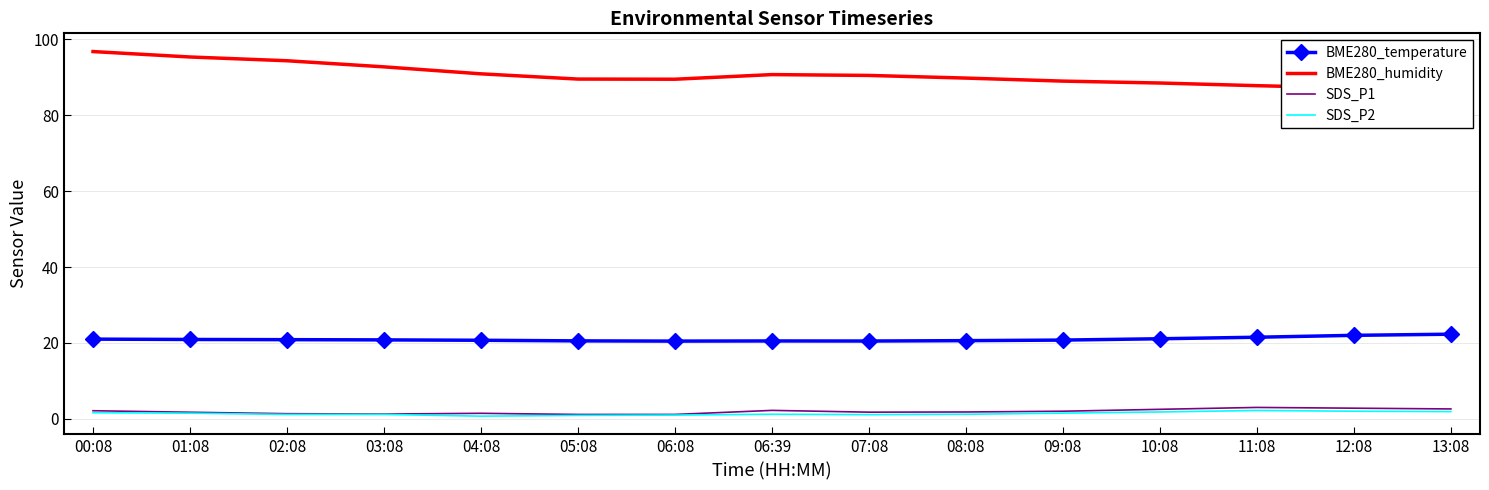

Between 06:39 and 11:08, which series saw the biggest shift?

BME280_humidity